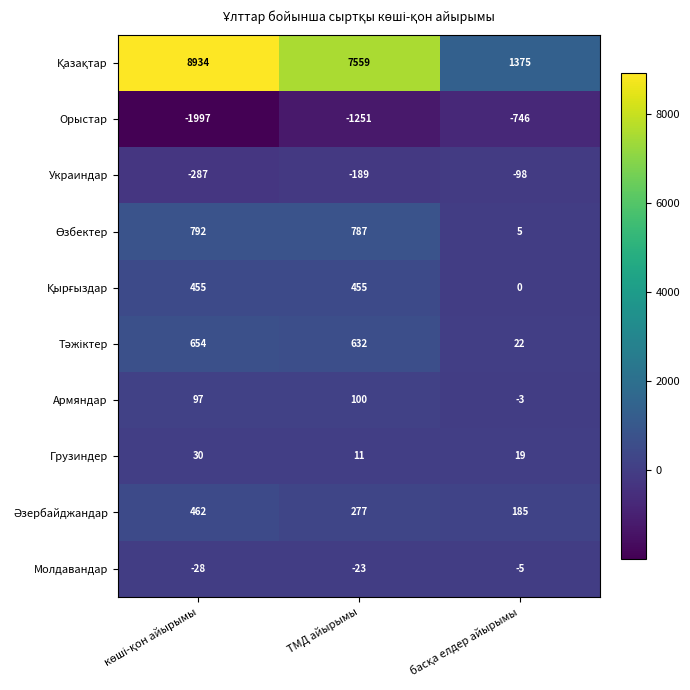

What is the total value across all series at ТМД айырымы?

8358